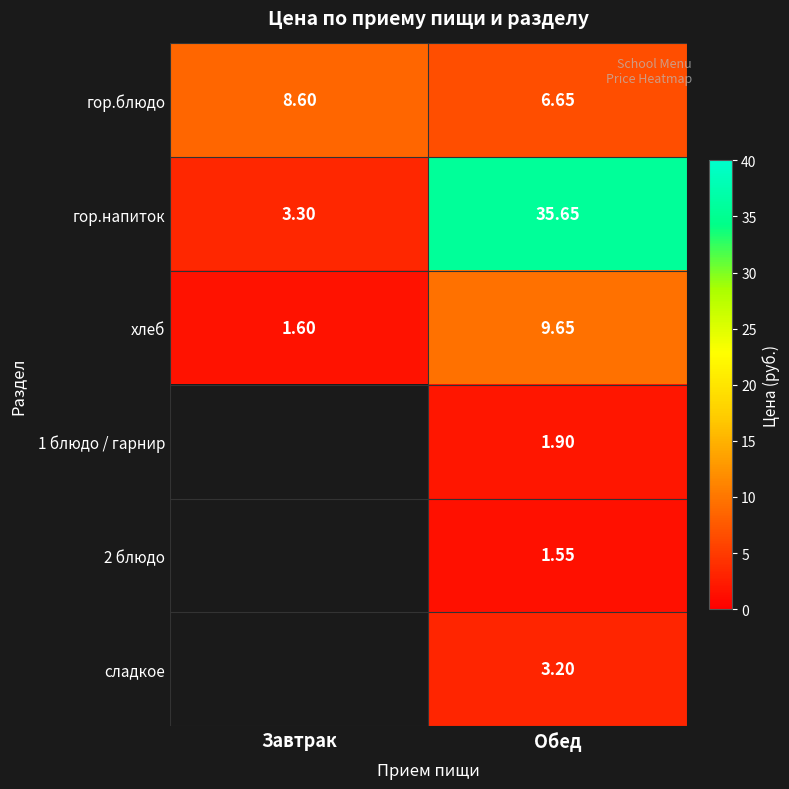

Where does the гор.блюдо series first go above 8?

Завтрак